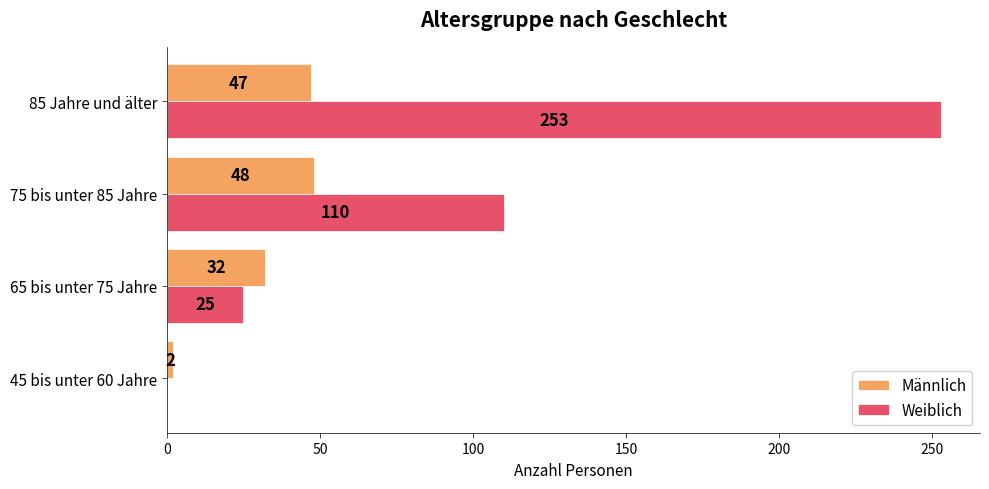

Which series changed the most between 75 bis unter 85 Jahre and 85 Jahre und älter?

Weiblich